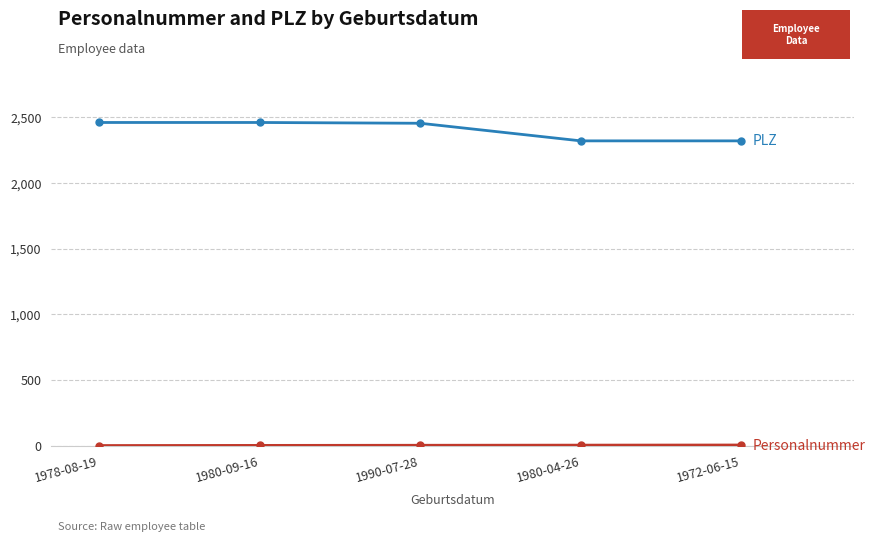

What is the maximum value shown in the chart?

2460